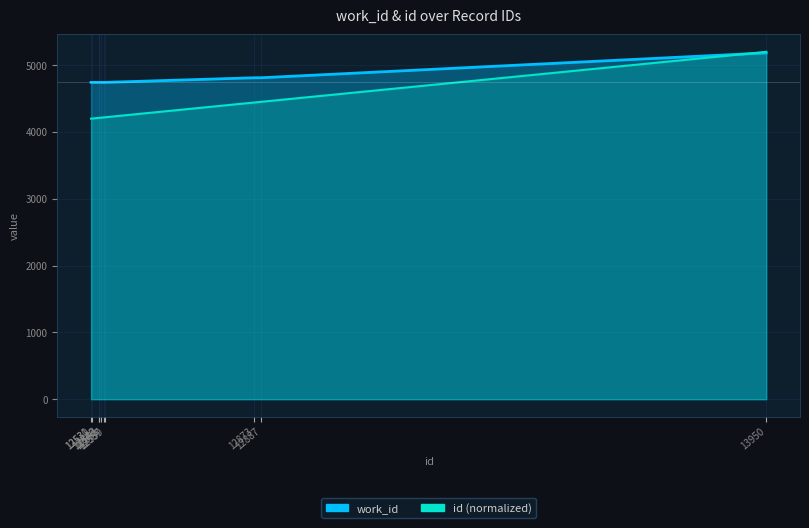

True or false: work_id and id cross at least once.

True